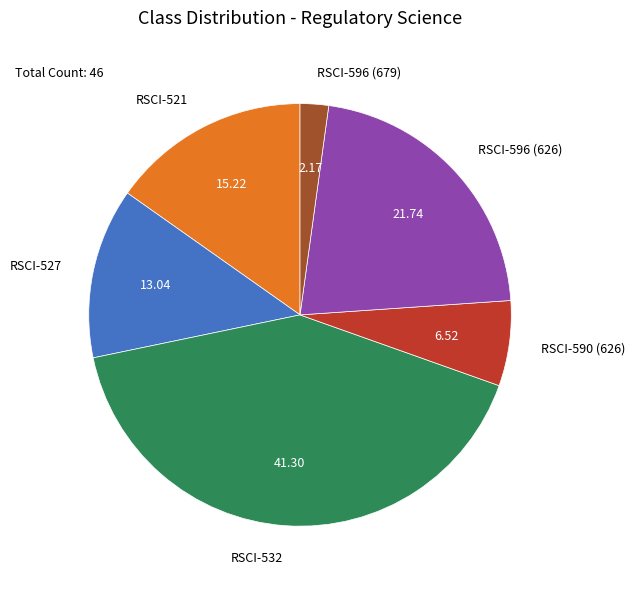

Rank the categories by value from highest to lowest.

RSCI-532, RSCI-596 (626), RSCI-521, RSCI-527, RSCI-590 (626), RSCI-596 (679)